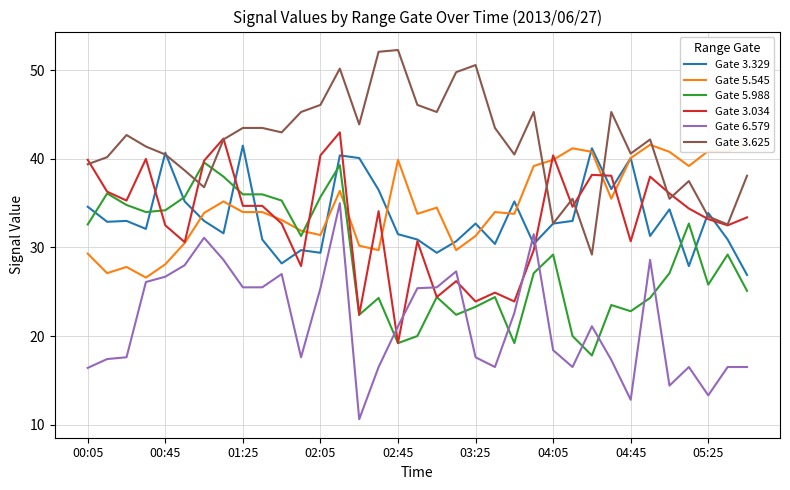

Does the chart display data point markers on the line(s)?

No